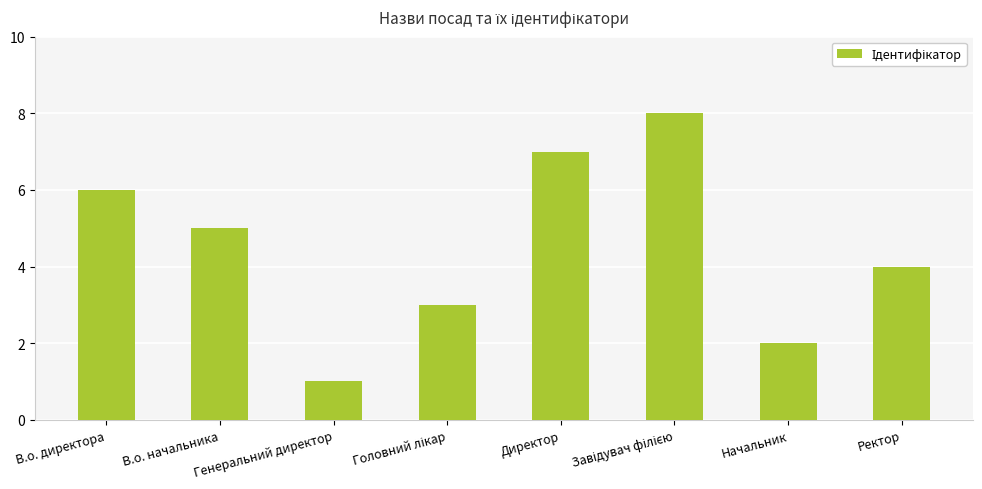

How many data points are less than 5?

4